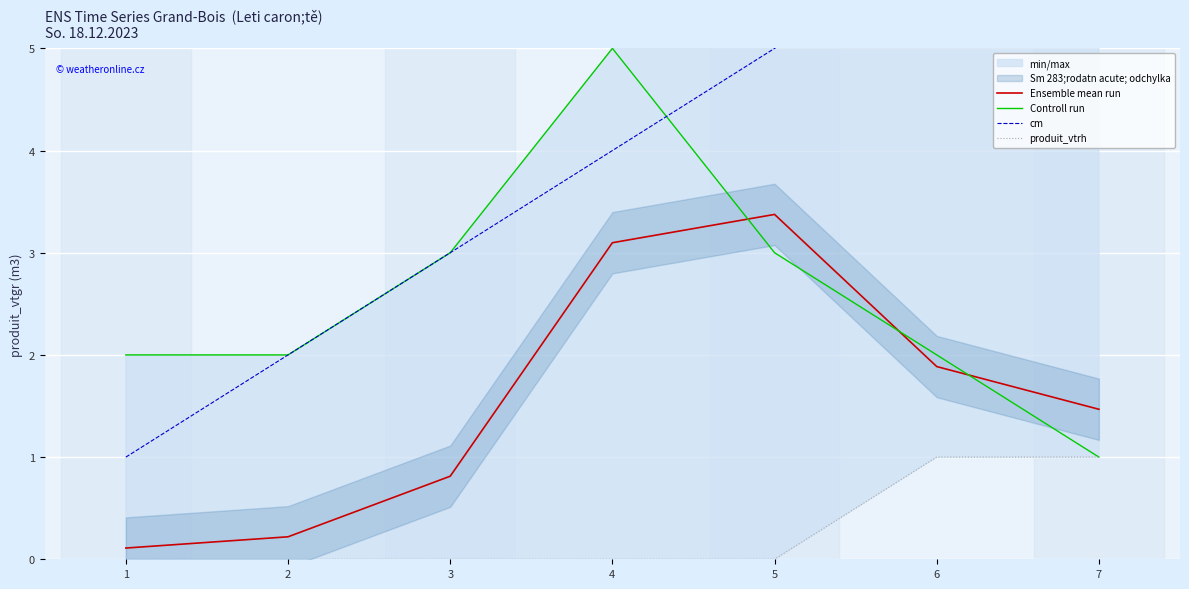

What is the sum of all Ensemble mean run values?

11.0